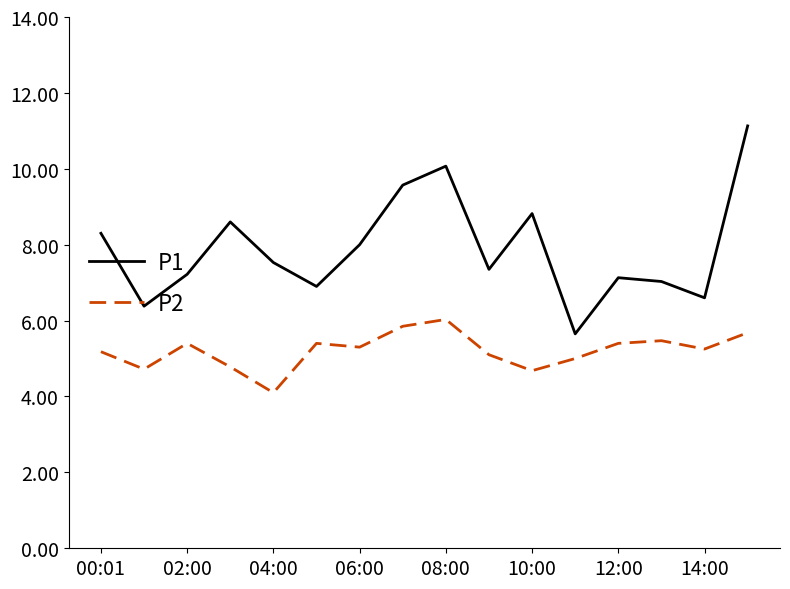

Rank the series by their average value, from highest to lowest.

P1, P2